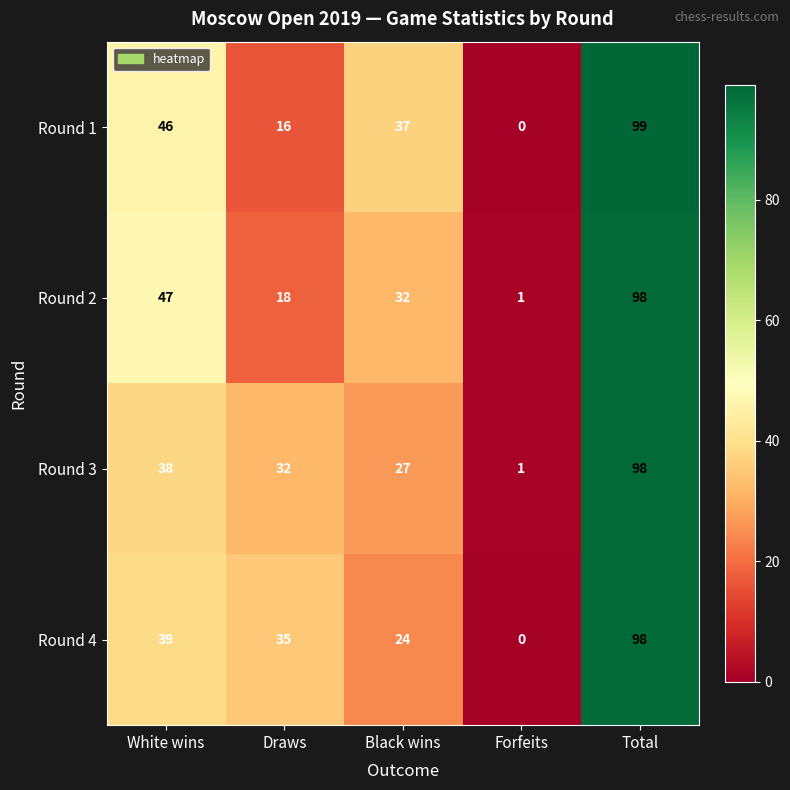

Which series has the largest range (max minus min)?

Round 1